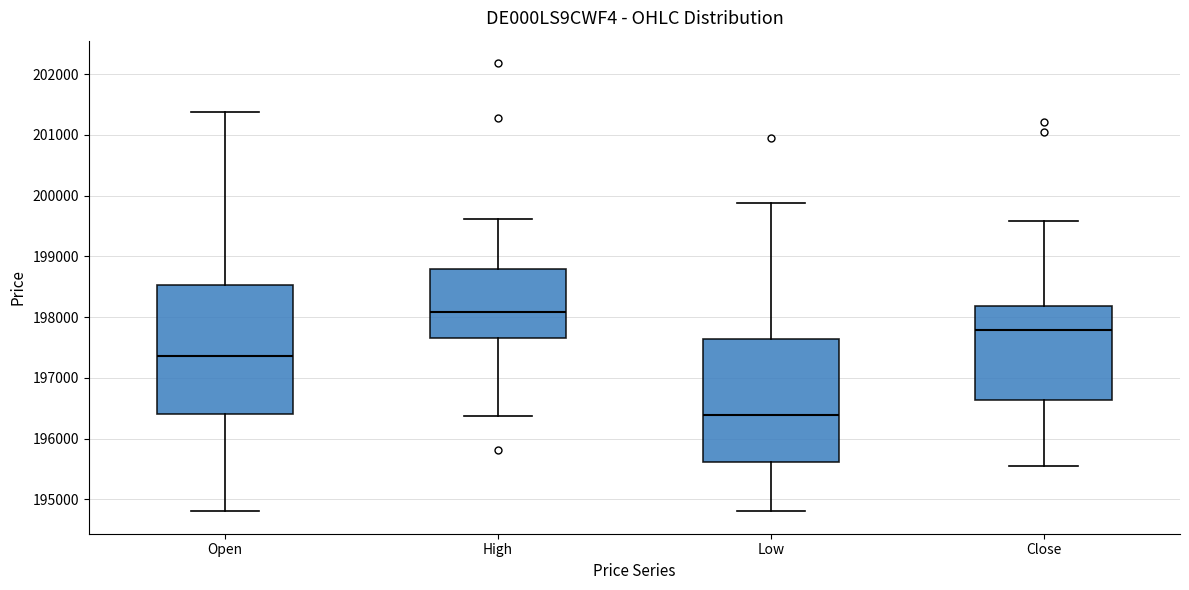

Where is the lower edge of the box for High on the y-axis? The values are not printed on the chart, so give them approximately, as read against the axis.

197700